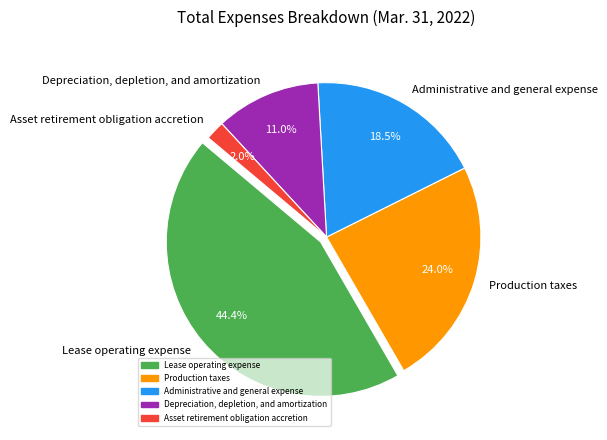

Which has a higher value, Depreciation, depletion, and amortization or Production taxes?

Production taxes